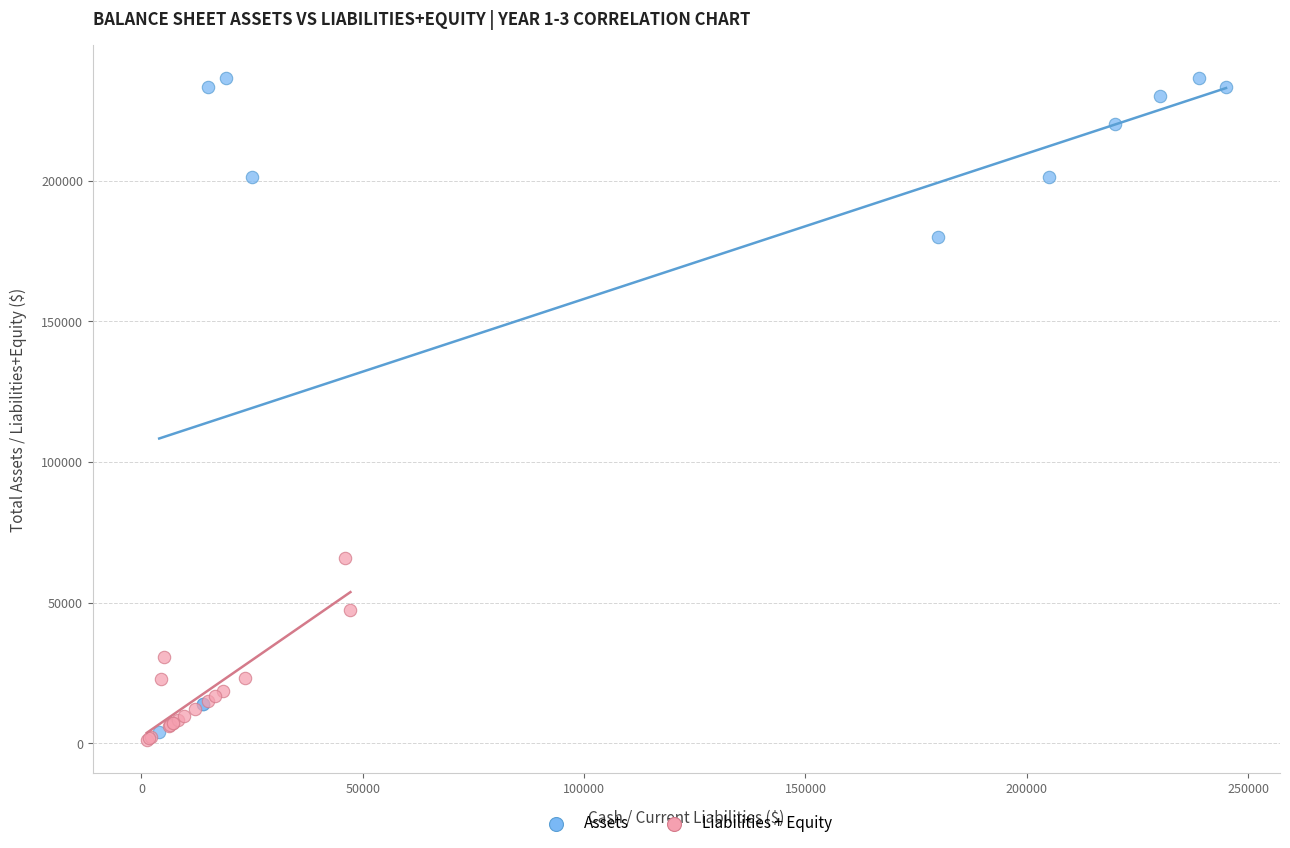

Which series reaches the maximum Y coordinate?

Assets